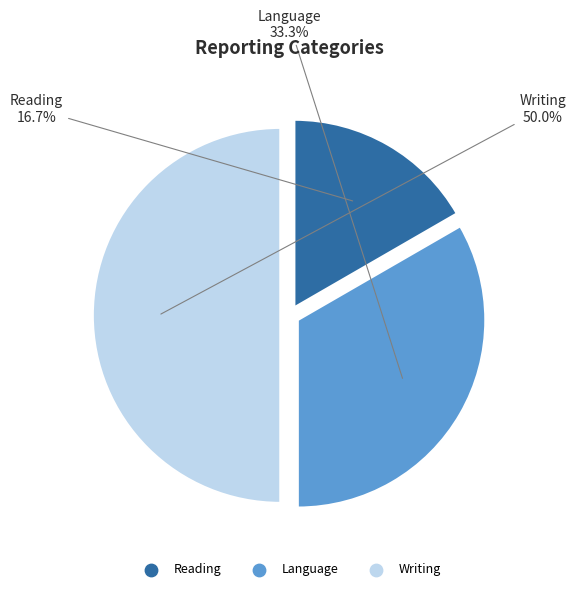

What percentage is the Writing slice, to the nearest percent?

50%